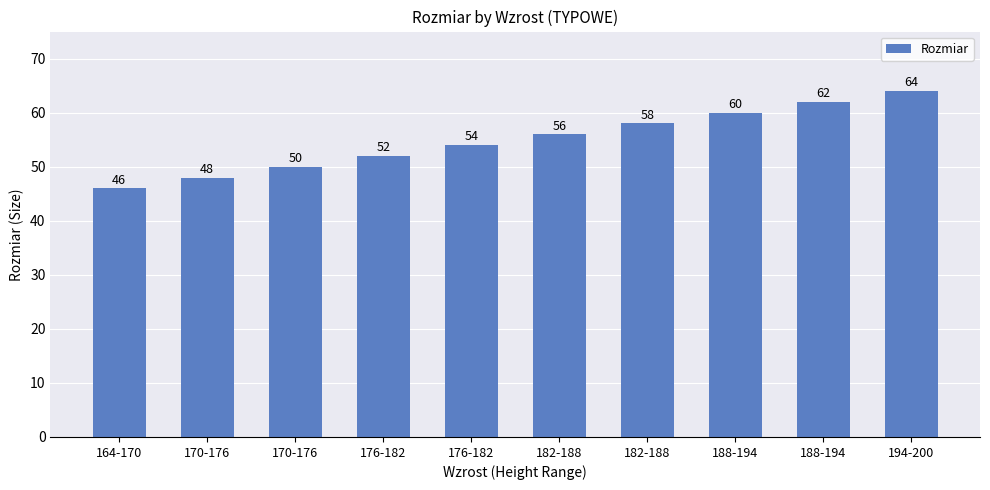

Between 176-182 and 170-176, which is larger?

176-182